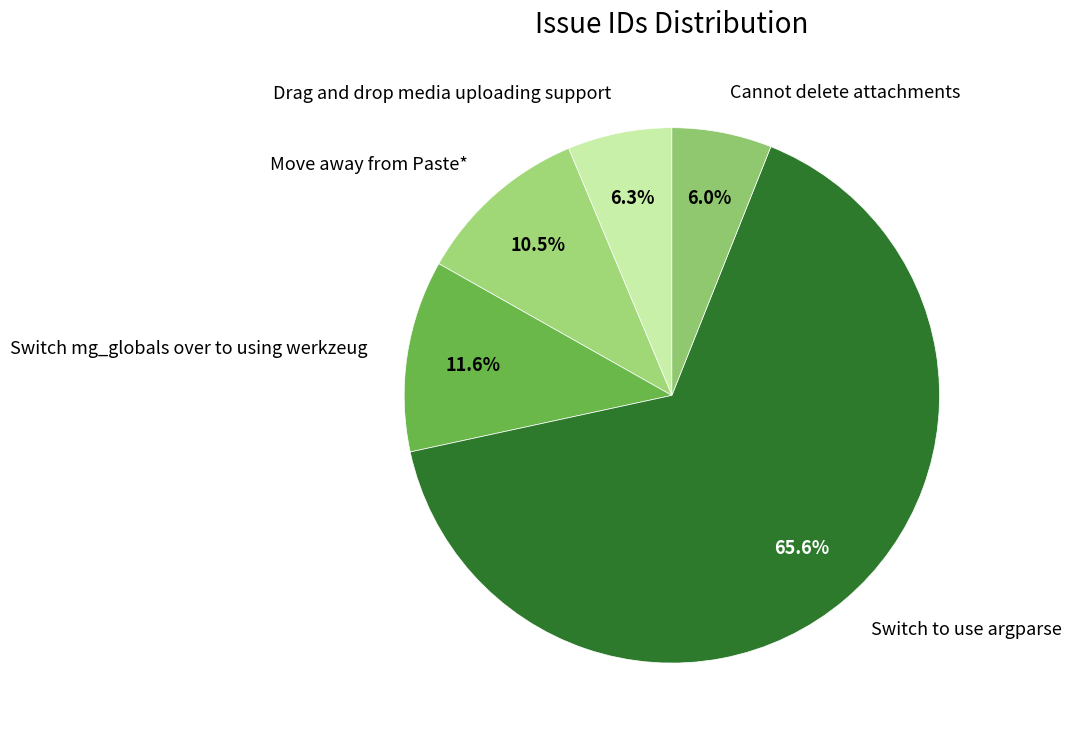

Do Switch mg_globals over to using werkzeug and Cannot delete attachments together represent more than half of the pie?

No